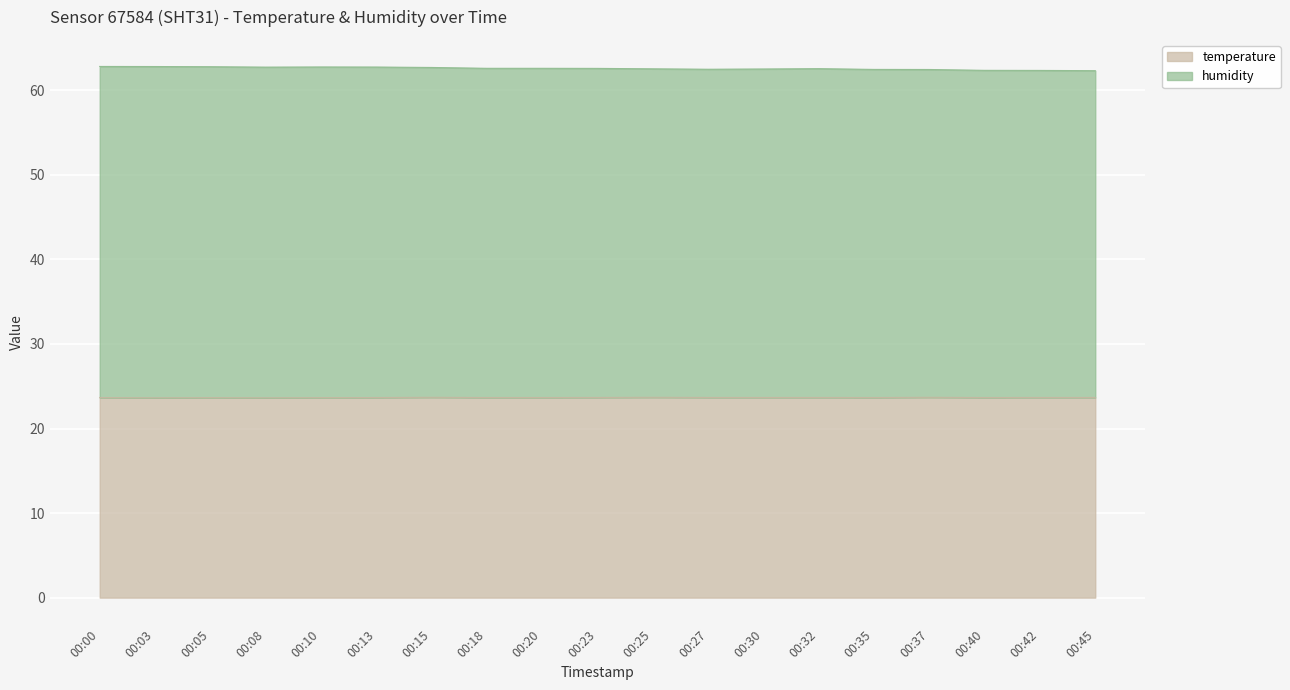

In temperature, how many points are lower than both neighbors (excluding endpoints)?

4